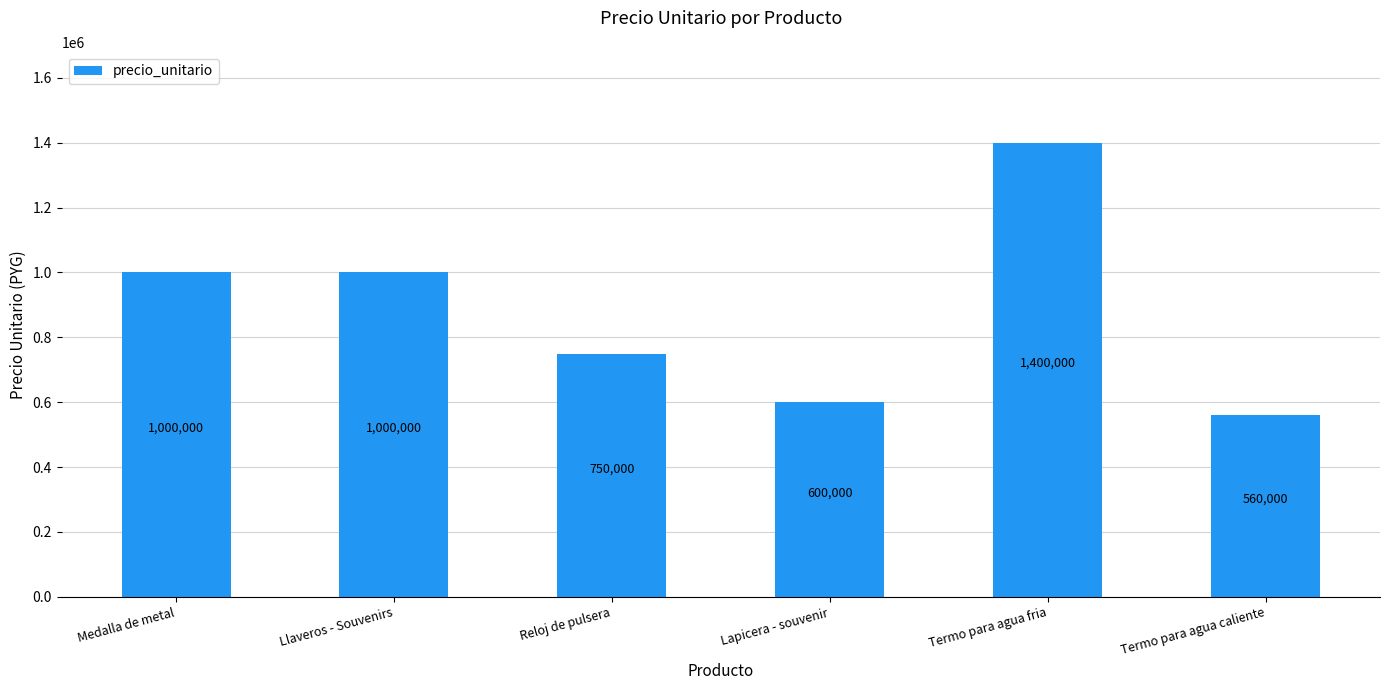

How many values are below 1000000?

3